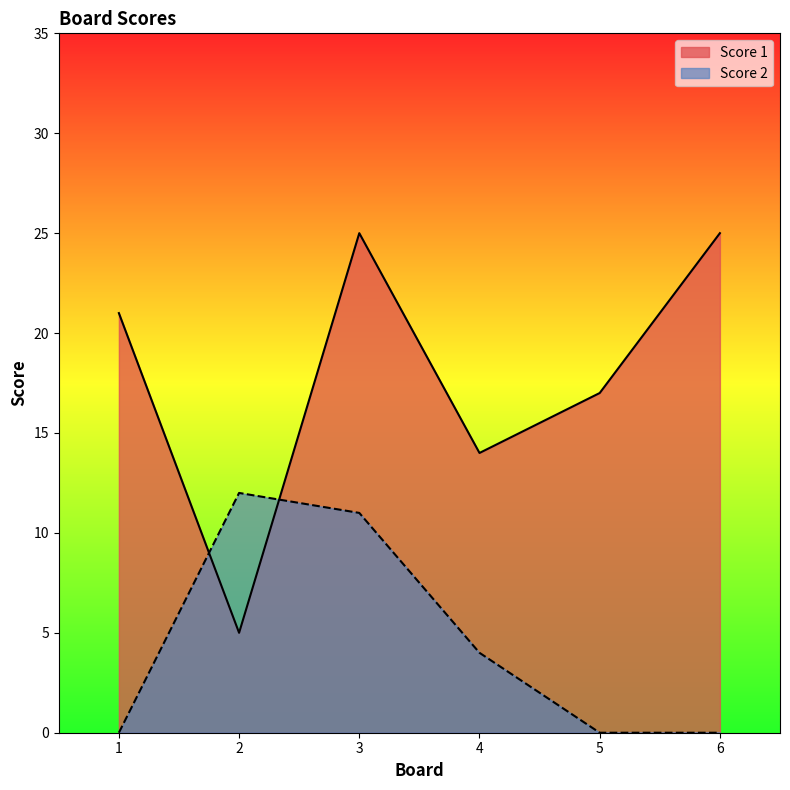

Read the Score 2 value at 3, to the nearest 10.

10